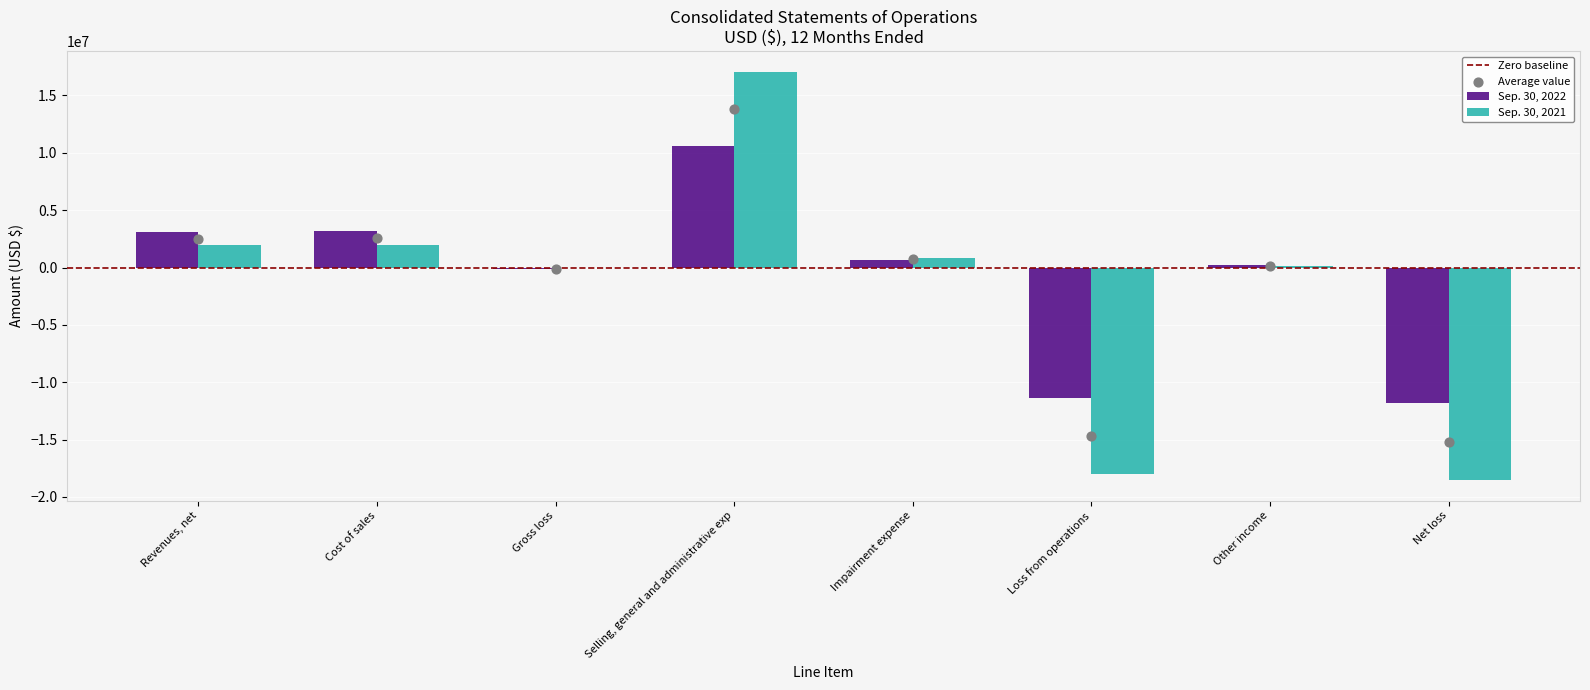

Which series has the largest total across all categories?

Sep. 30, 2022